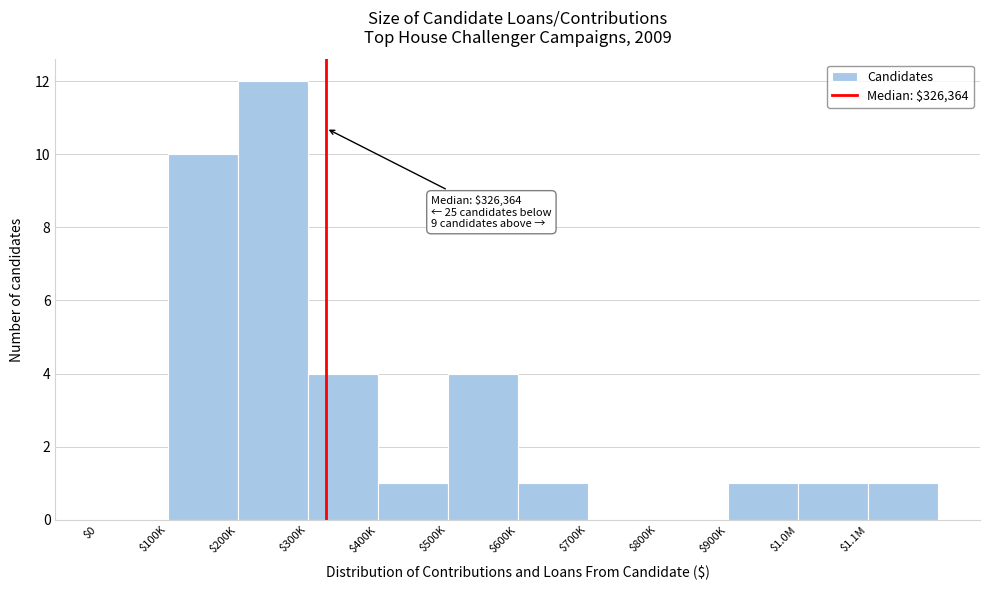

What is the sum of all values?

35